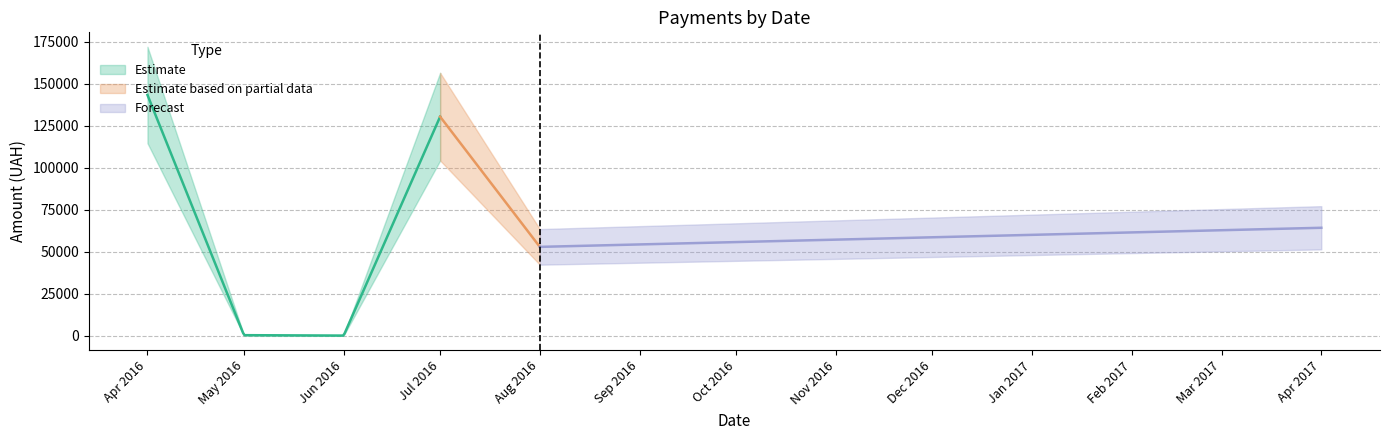

Between 6 and 37, which is larger?

37